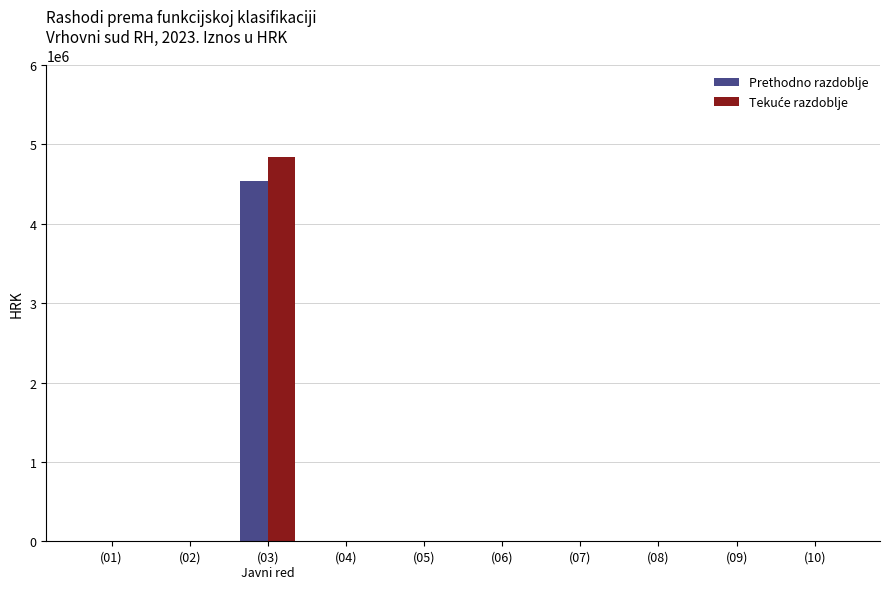

What is the maximum value for Prethodno razdoblje?

4533857.3